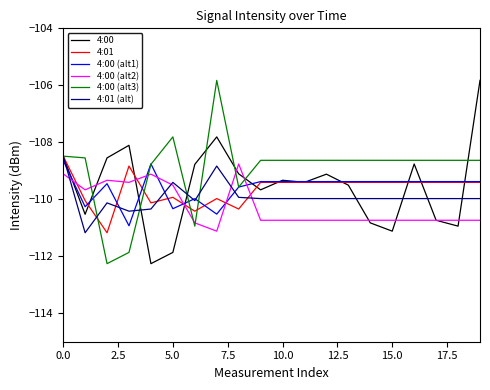

Which series has the largest total across all categories?

4:00 (alt3)